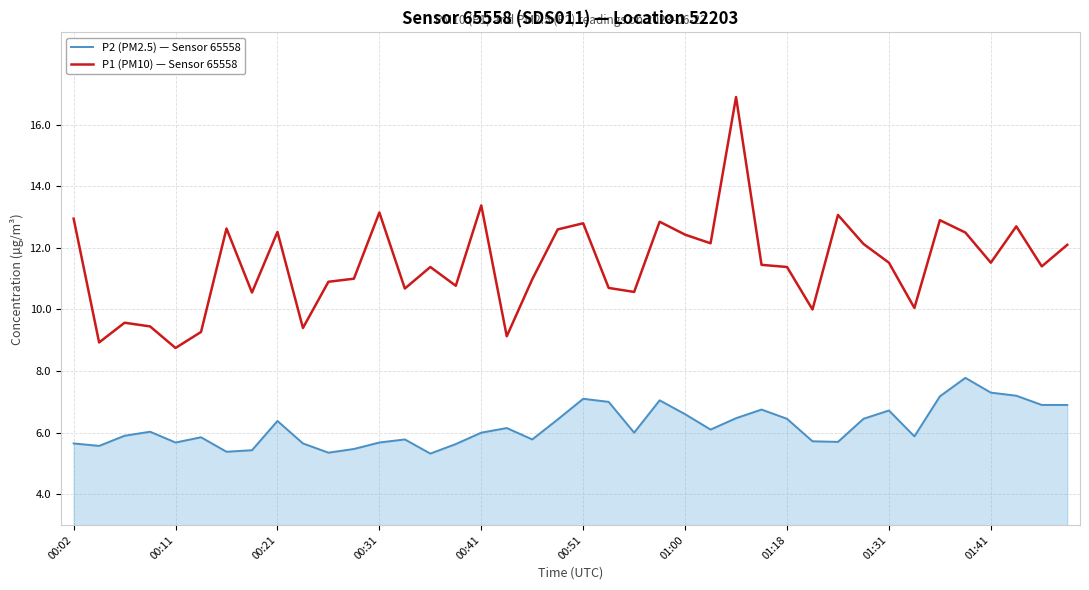

True or false: P2 (PM2.5) — Sensor 65558 and P1 (PM10) — Sensor 65558 intersect in this chart.

False